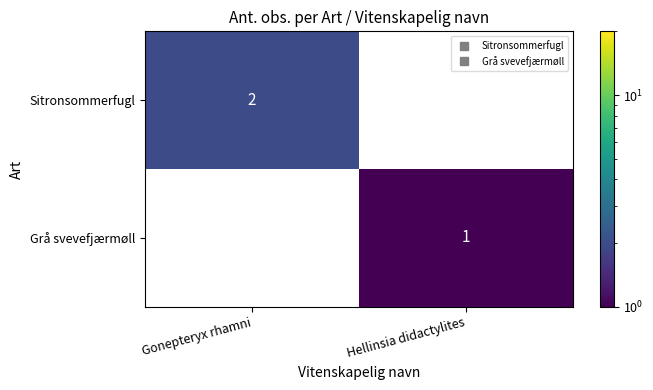

What is the greatest value displayed?

2.0